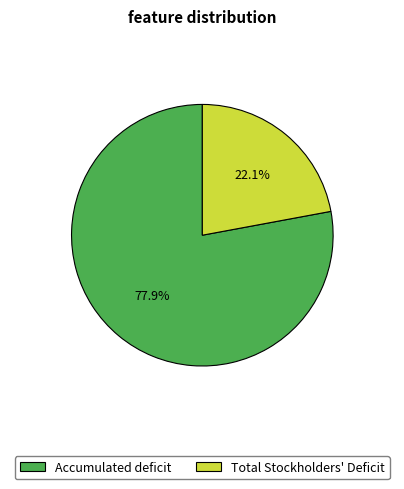

How many segments does this pie chart have?

2